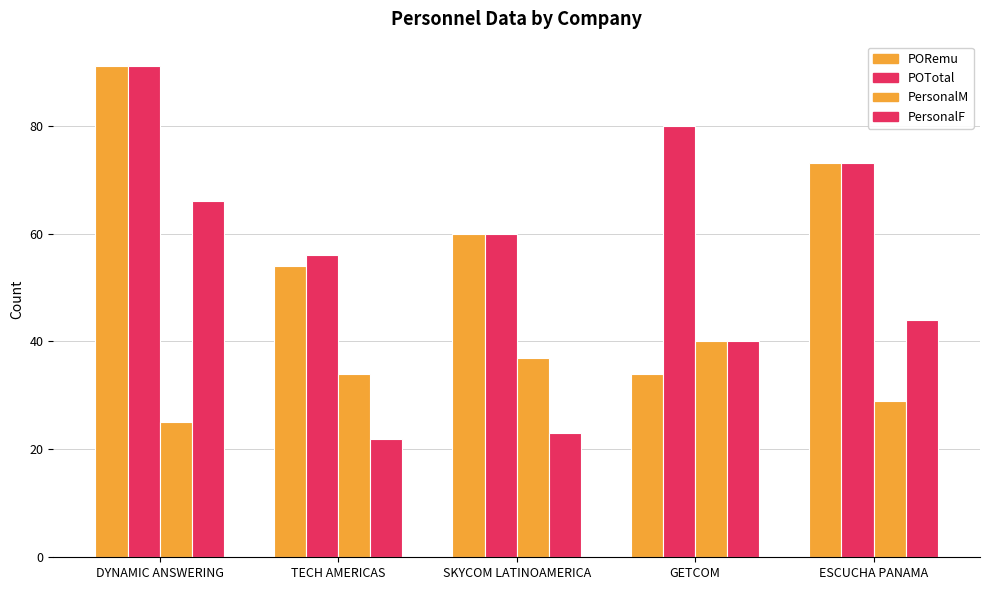

What is the difference between the POTotal values at DYNAMIC ANSWERING and TECH AMERICAS?

35